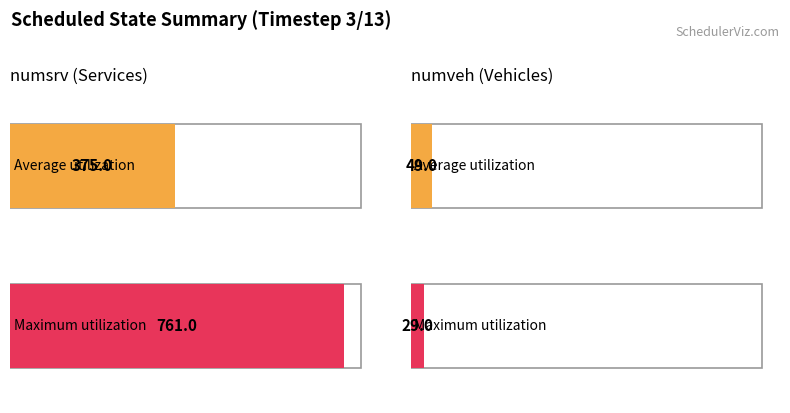

What is the label of the 2nd bar from the left?

numveh